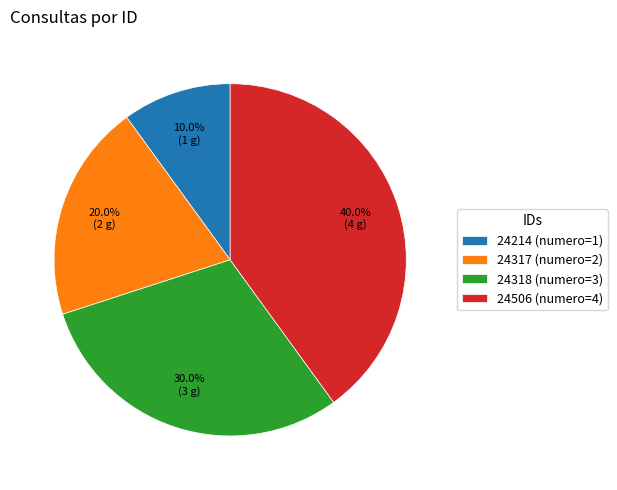

Do 24318 and 24214 together represent more than half of the pie?

No